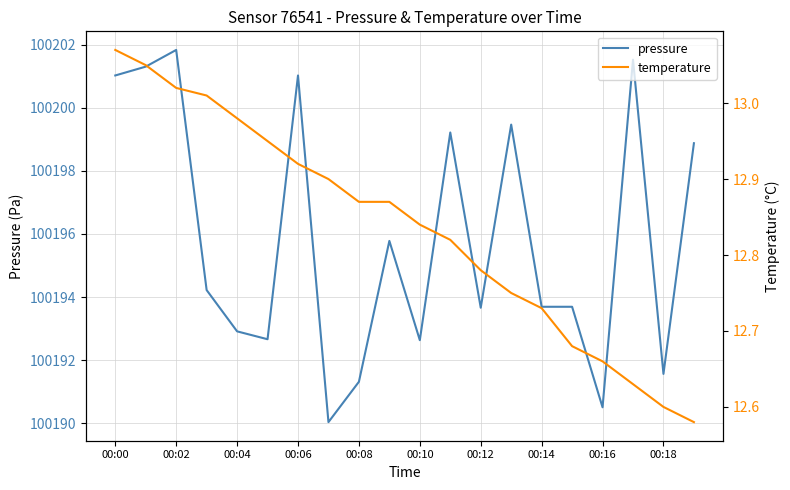

At which label does pressure first exceed 100194?

00:00